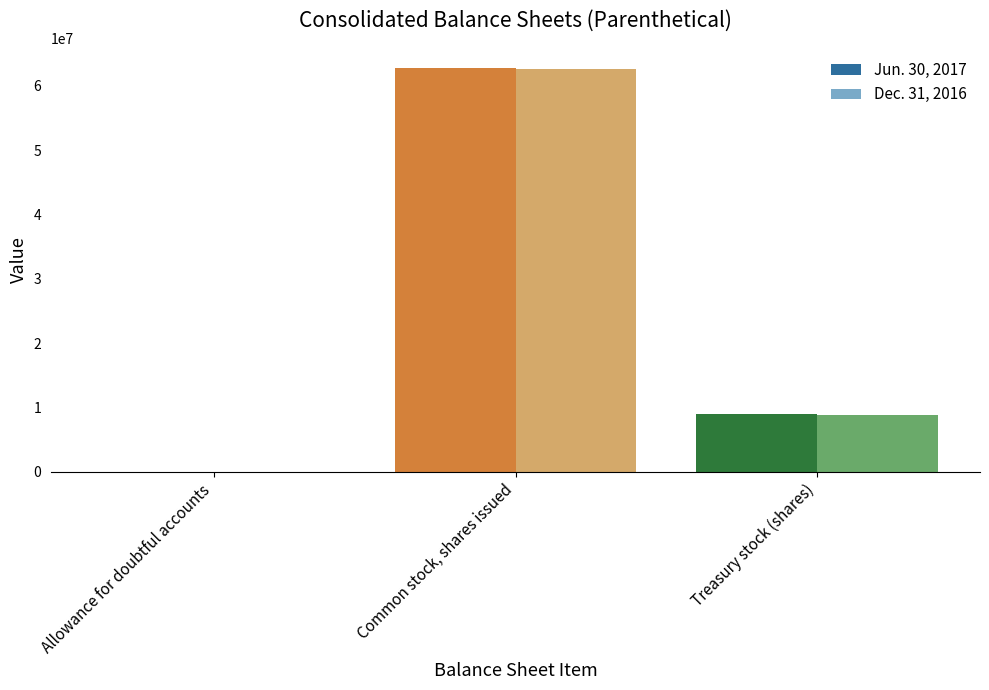

What is the sum of the Jun. 30, 2017 values at Allowance for doubtful accounts and Common stock, shares issued?

62778617